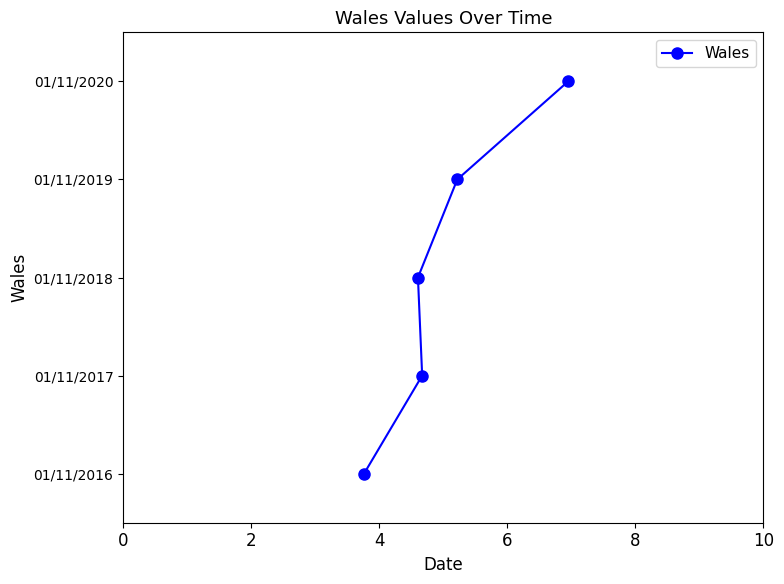

Does the chart have visible grid lines?

No